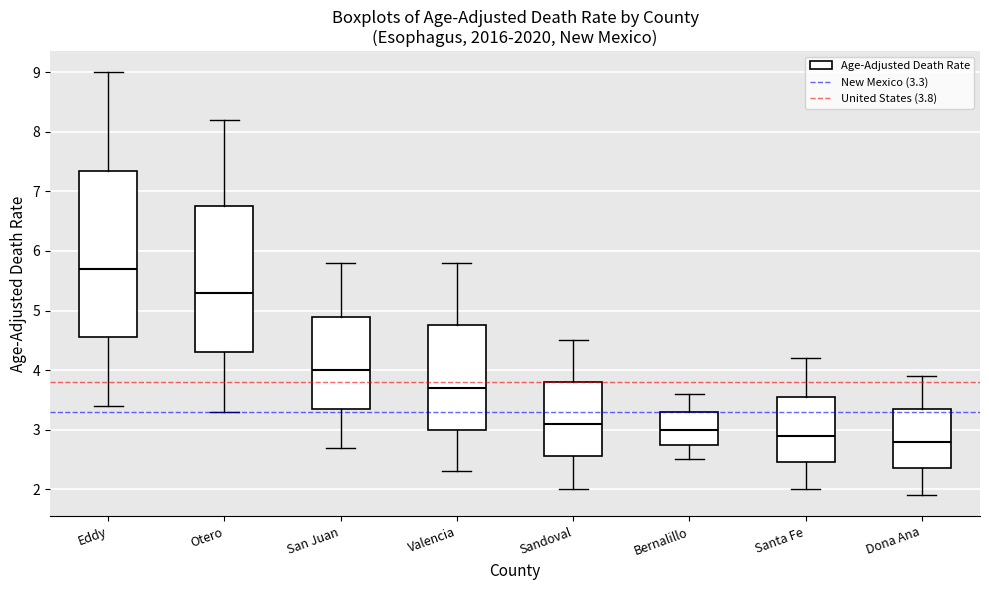

Comparing the boxes themselves (not the whiskers), which one is the tallest?

Eddy